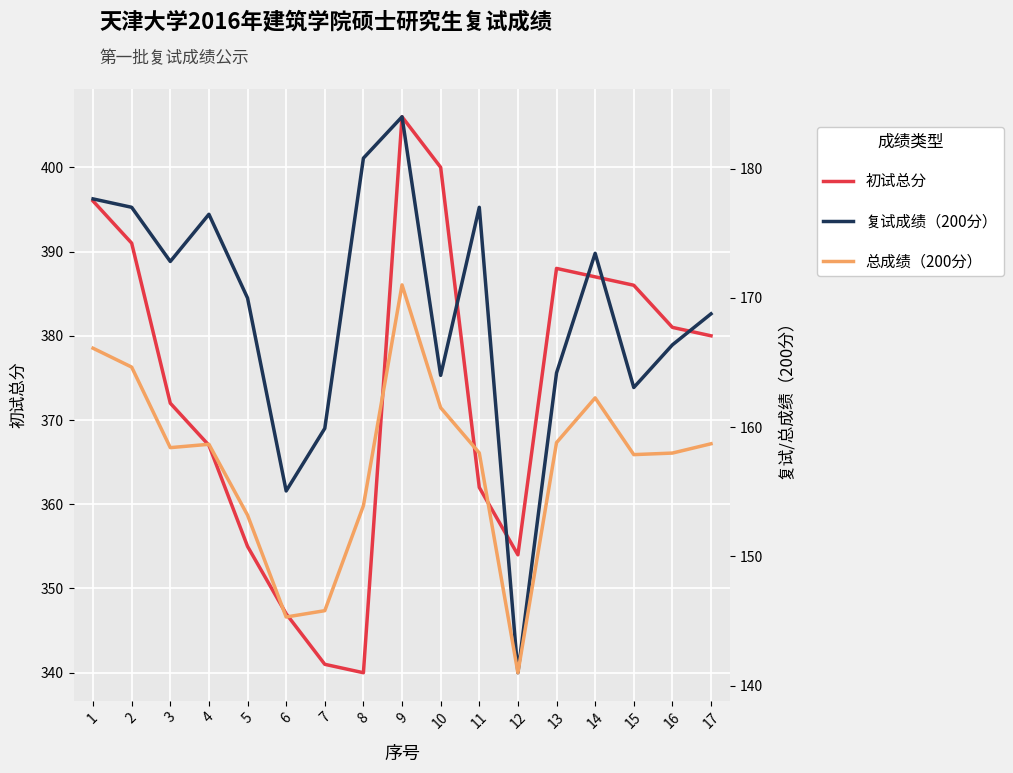

What is the sum of the 总成绩（200分） values at 8 and 17?

312.6